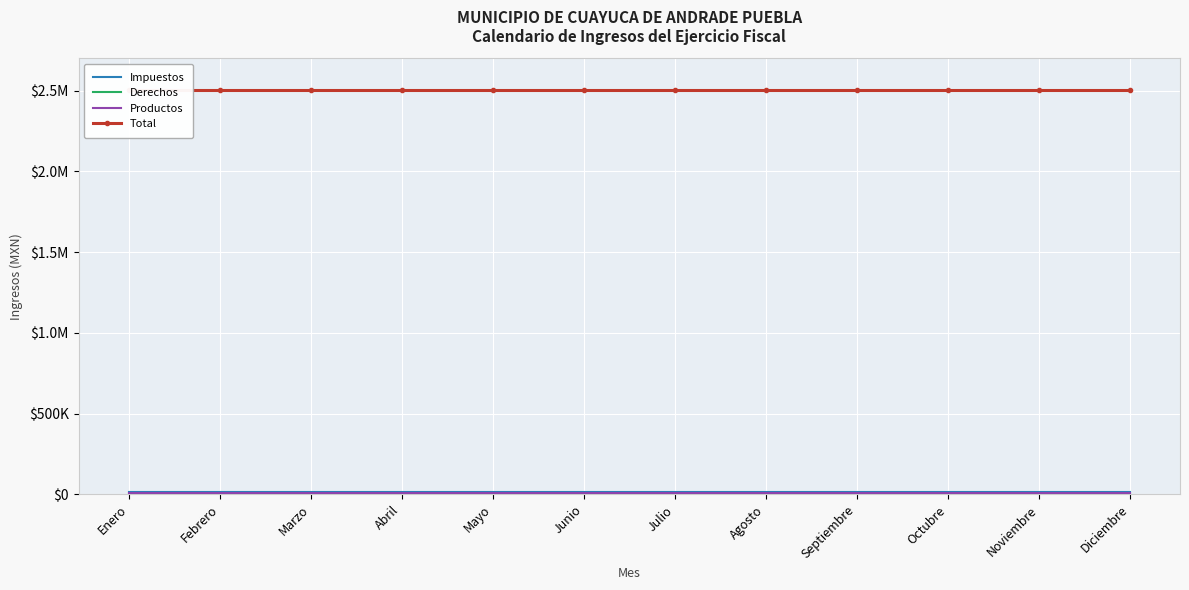

What is the highest value of the Productos series?

9714.2